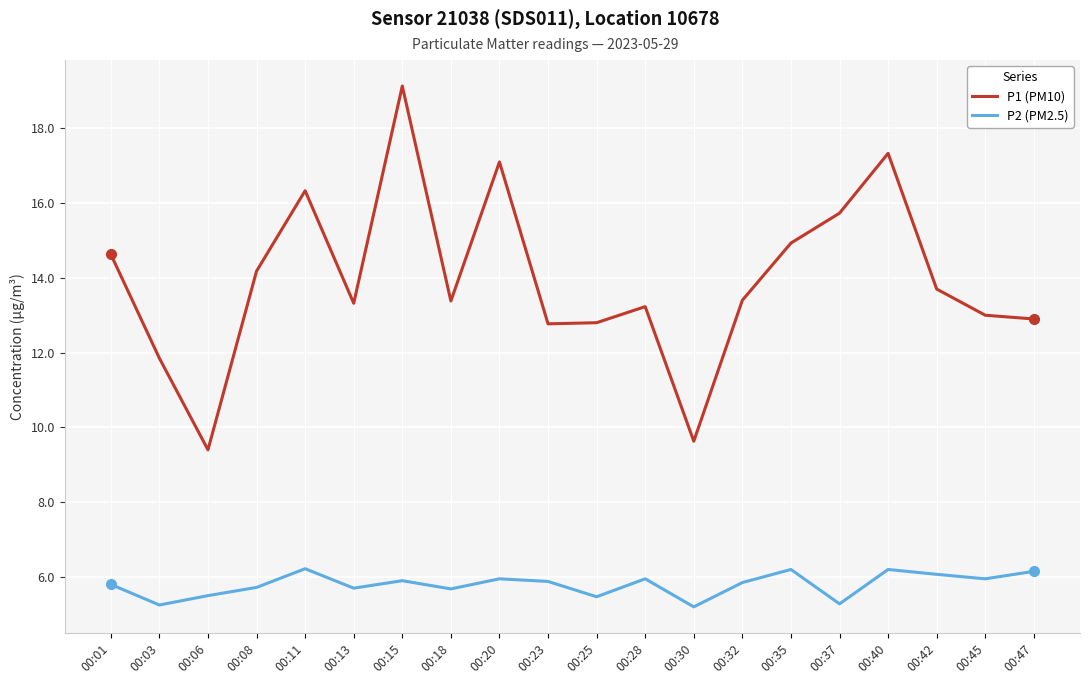

True or false: P2 (PM2.5) and P1 (PM10) cross at least once.

False